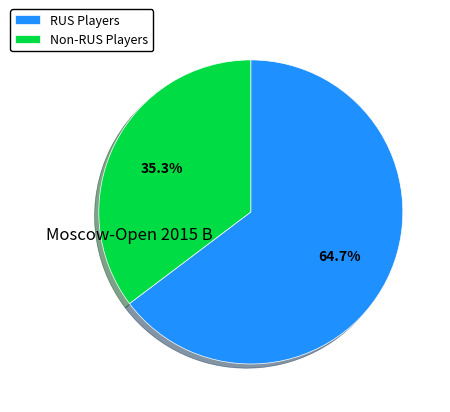

Which has a higher value, RUS Players or Non-RUS Players?

RUS Players